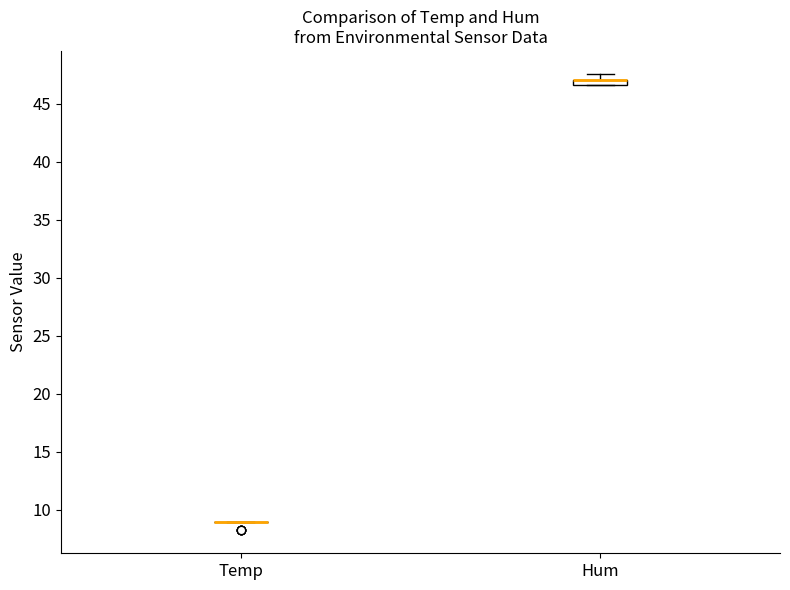

Comparing the boxes themselves (not the whiskers), which one is the tallest?

Hum